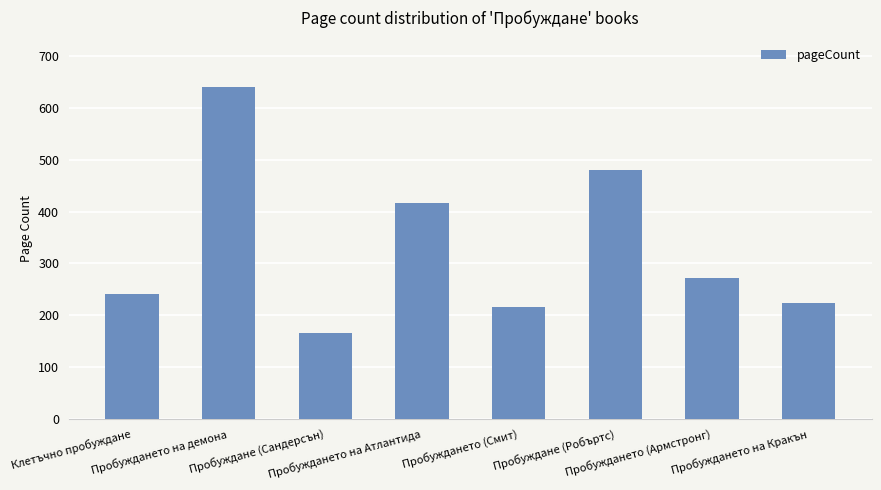

What position from the right is Пробуждане (Робъртс)?

3